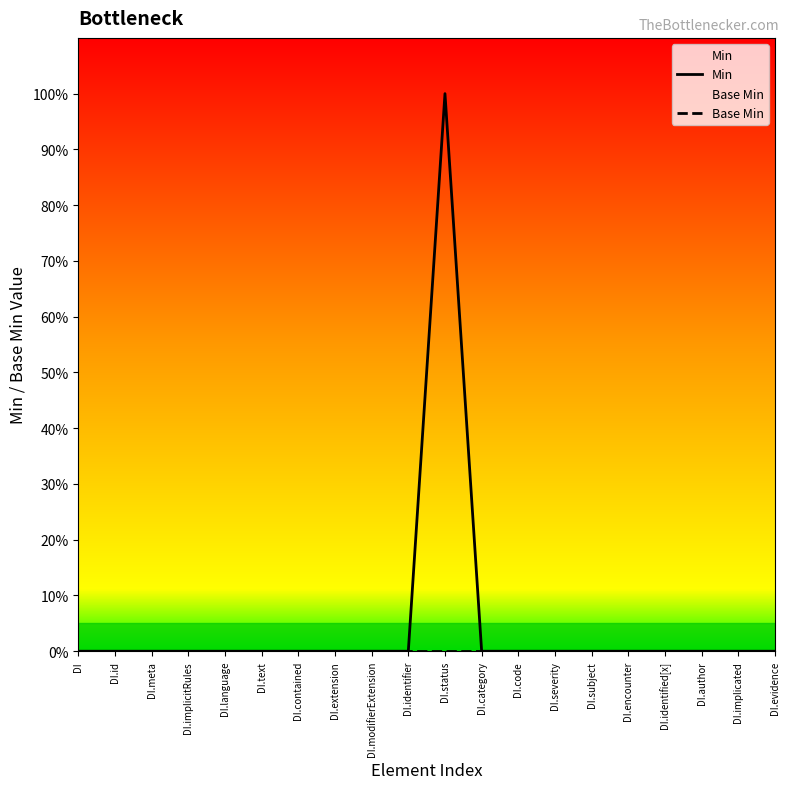

Is this an area chart (filled region under the line)?

No